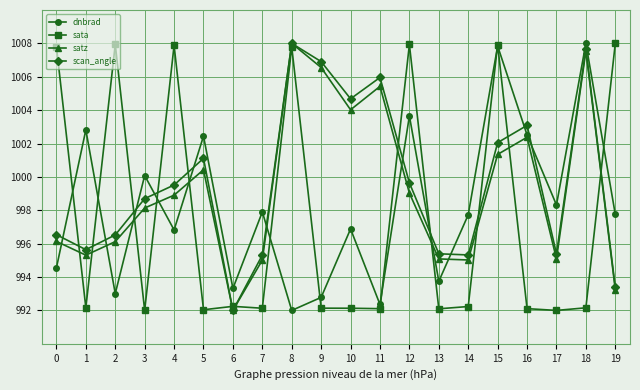

What is the difference between the highest and lowest values at 0?

13.2